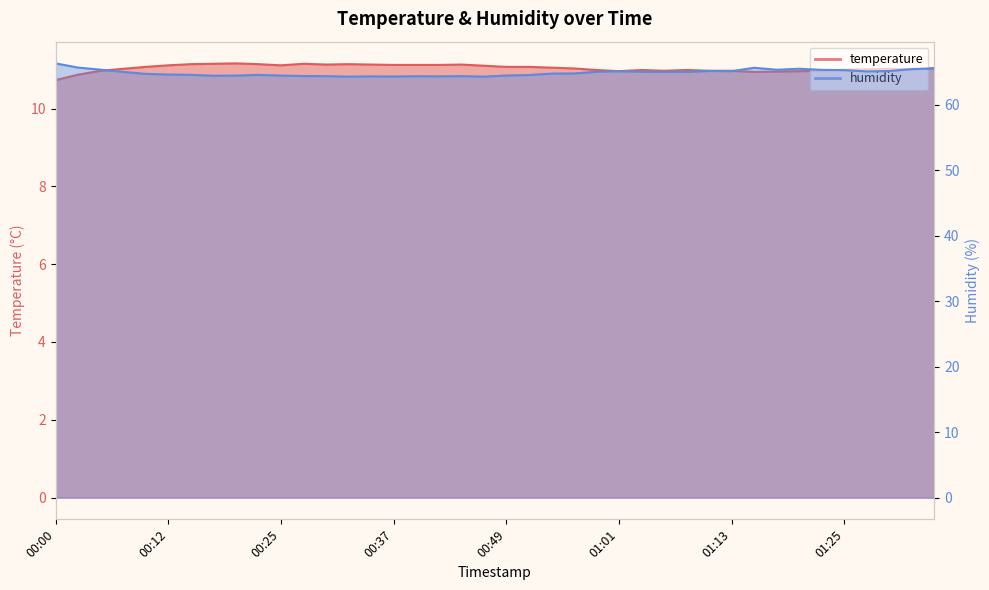

At which label does humidity reach its minimum?

00:32